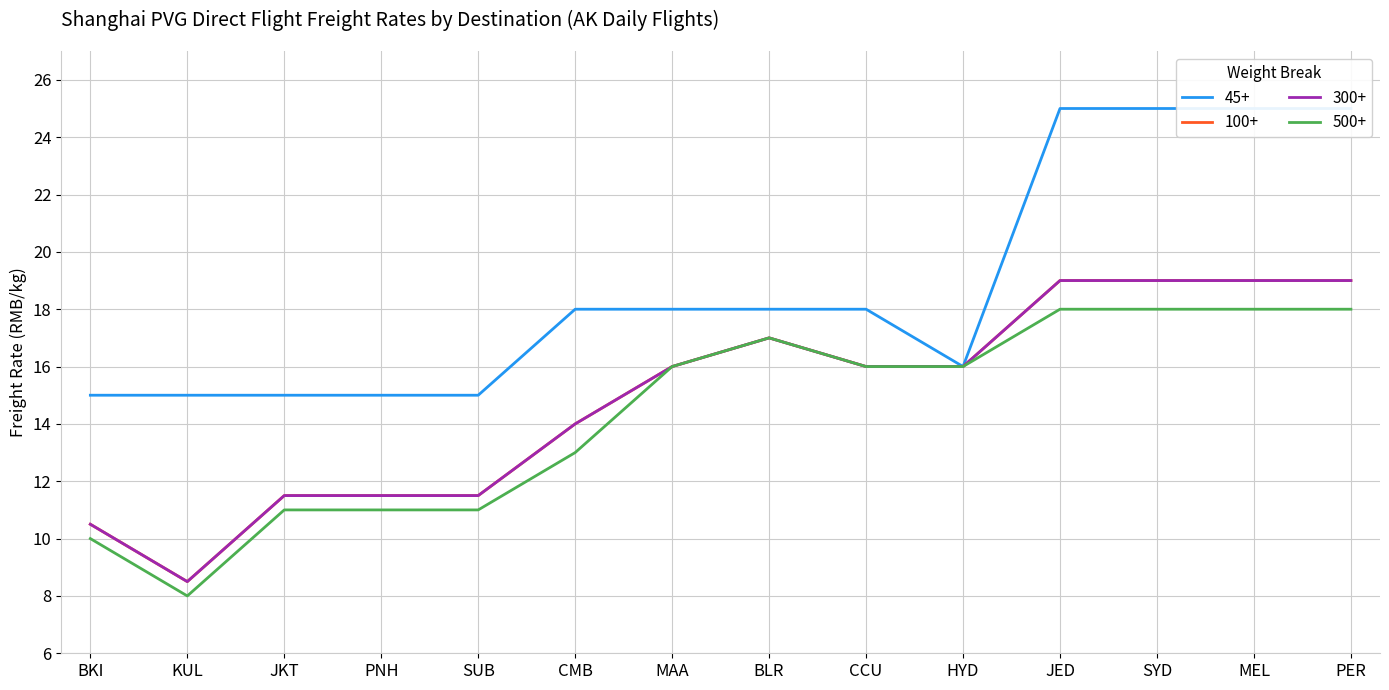

Reading right to left, transcribe all the data shown in this chart.

45+: PER=25.0	MEL=25.0	SYD=25.0	JED=25.0	HYD=16.0	CCU=18.0	BLR=18.0	MAA=18.0	CMB=18.0	SUB=15.0	PNH=15.0	JKT=15.0	KUL=15.0	BKI=15.0
100+: PER=19.0	MEL=19.0	SYD=19.0	JED=19.0	HYD=16.0	CCU=16.0	BLR=17.0	MAA=16.0	CMB=14.0	SUB=11.5	PNH=11.5	JKT=11.5	KUL=8.5	BKI=10.5
300+: PER=19.0	MEL=19.0	SYD=19.0	JED=19.0	HYD=16.0	CCU=16.0	BLR=17.0	MAA=16.0	CMB=14.0	SUB=11.5	PNH=11.5	JKT=11.5	KUL=8.5	BKI=10.5
500+: PER=18.0	MEL=18.0	SYD=18.0	JED=18.0	HYD=16.0	CCU=16.0	BLR=17.0	MAA=16.0	CMB=13.0	SUB=11.0	PNH=11.0	JKT=11.0	KUL=8.0	BKI=10.0